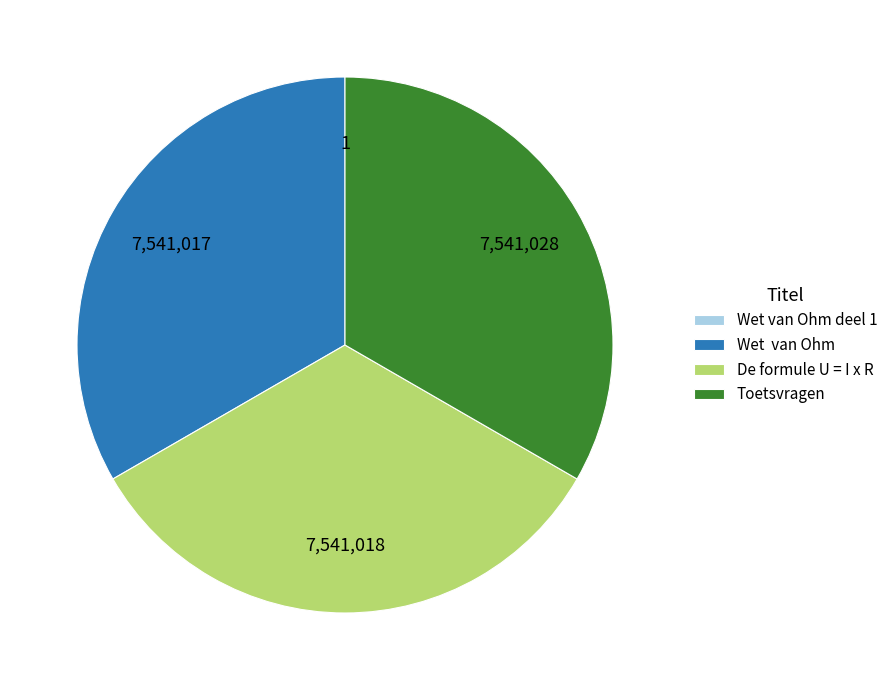

Combined, do Toetsvragen and Wet van Ohm account for over 50%?

Yes